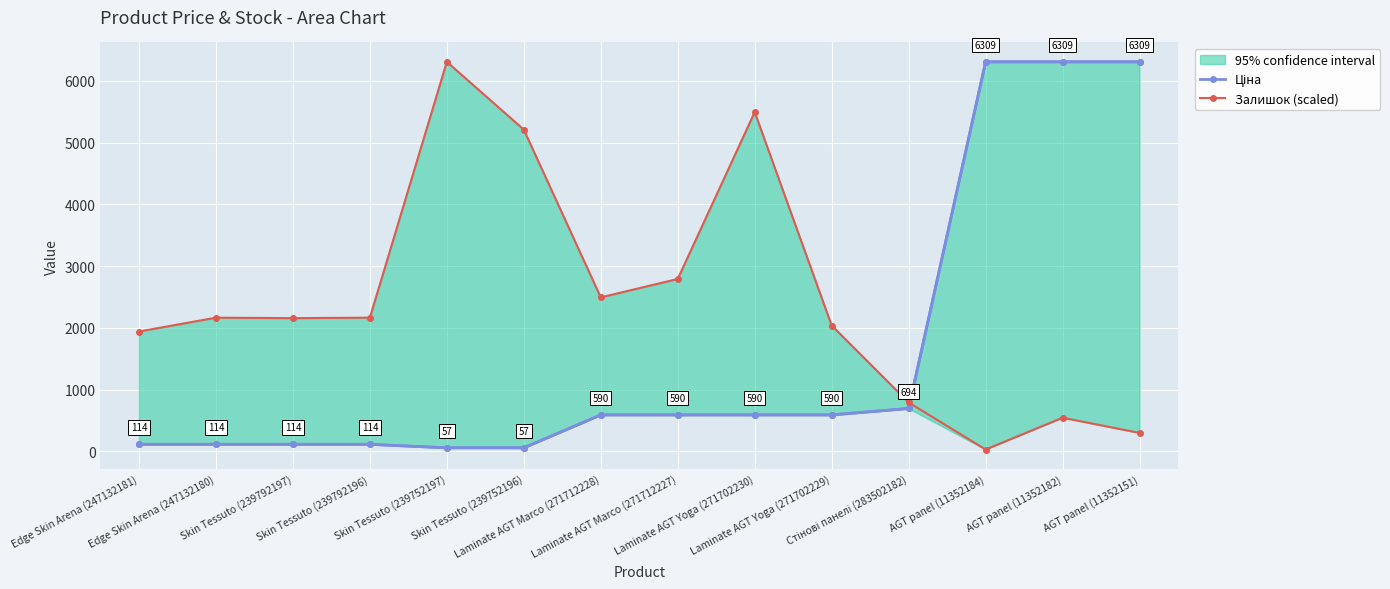

Which series has the widest spread of values?

Залишок (scaled)